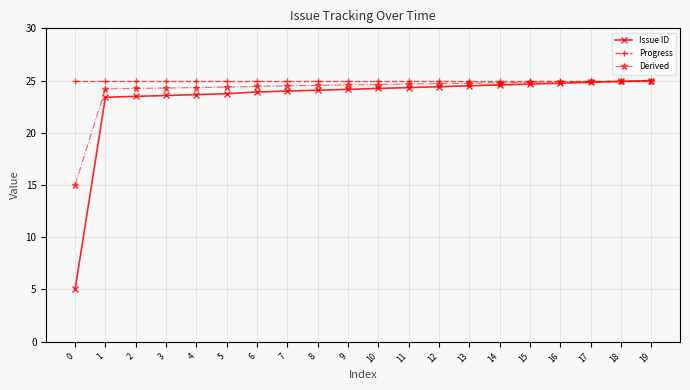

Which series has the largest range (max minus min)?

Issue ID